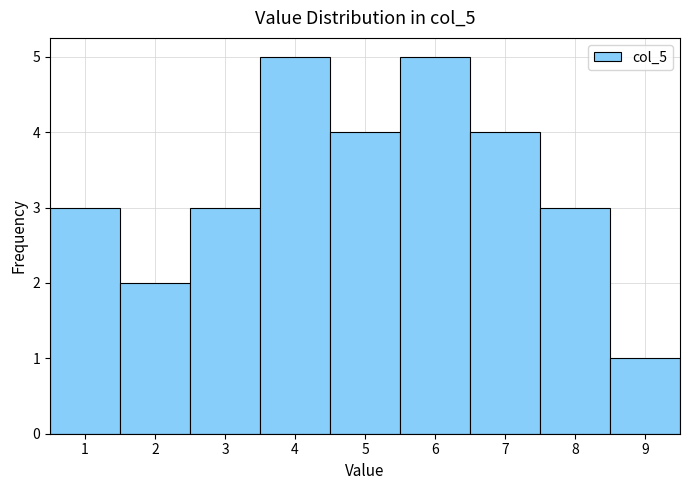

Reading left to right, transcribe this chart: for each bar, give the range it covers on the x-axis and its height. The values are not printed on the chart, so give them approximately, as read against the axis.

0.5 to 1.5: 3
1.5 to 2.5: 2
2.5 to 3.5: 3
3.5 to 4.5: 5
4.5 to 5.5: 4
5.5 to 6.5: 5
6.5 to 7.5: 4
7.5 to 8.5: 3
8.5 to 9.5: 1